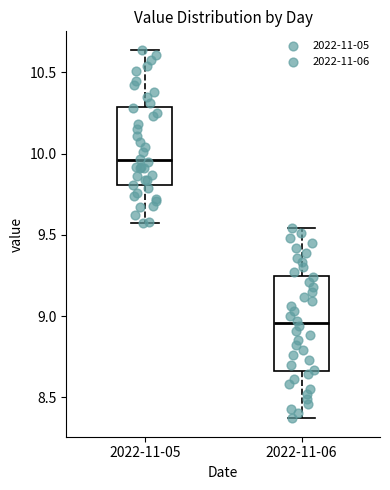

Which box has the highest median line?

2022-11-05